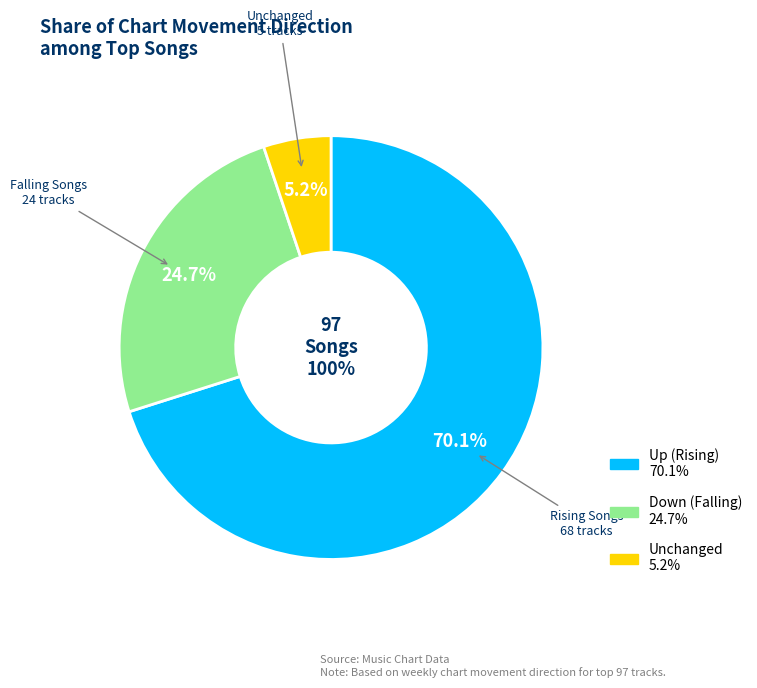

To the nearest percent, what is the average slice percentage?

33%